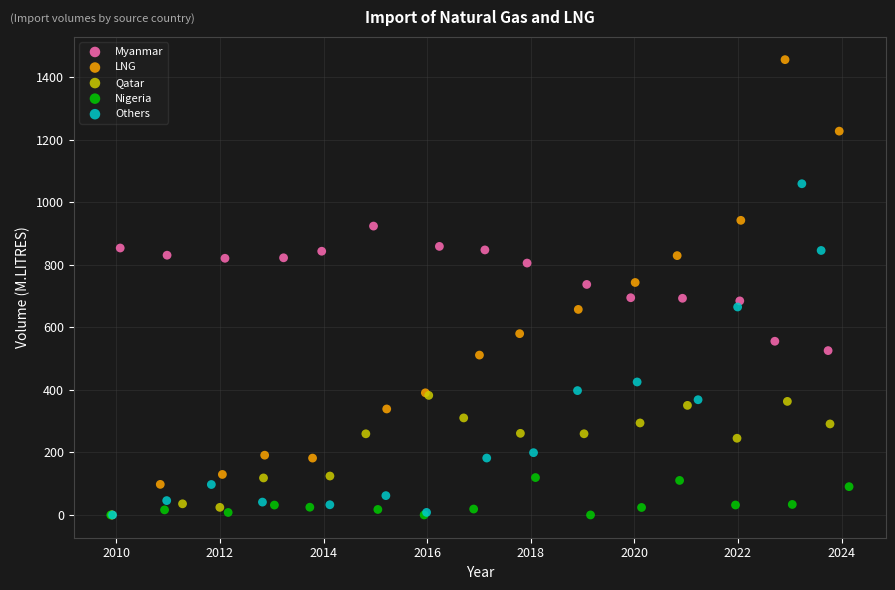

Which series has the widest spread of Y values?

LNG